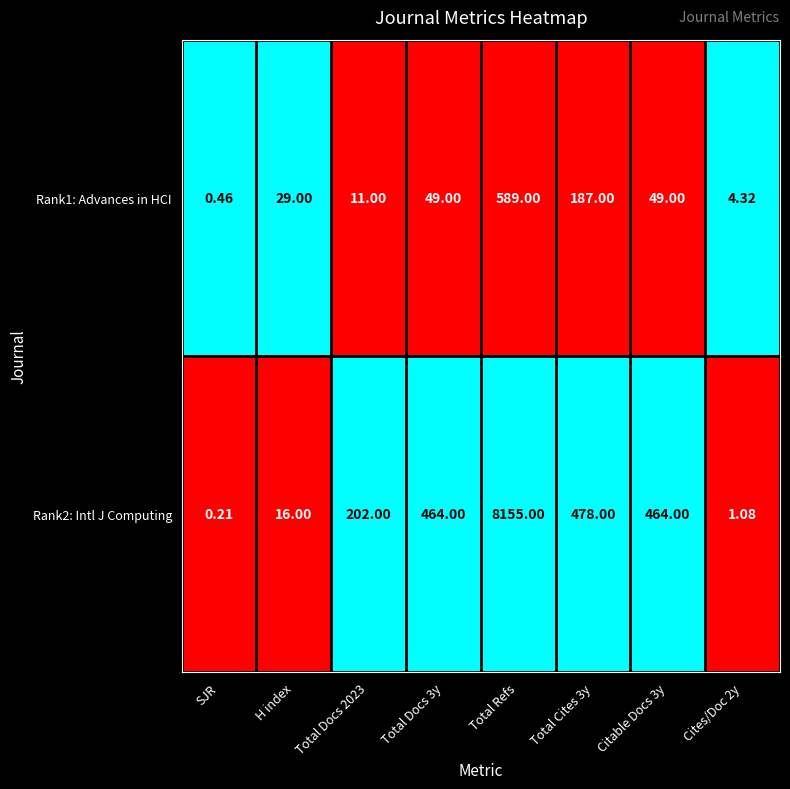

Rank the series at SJR from highest to lowest value.

Rank1: Advances in HCI, Rank2: Intl J Computing